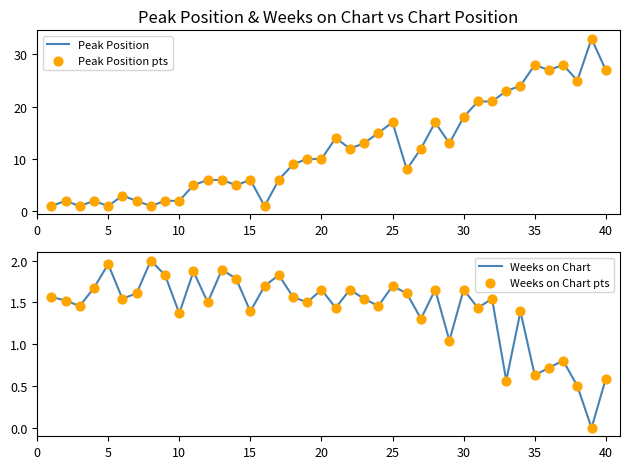

What is the maximum value for Peak Position?

33